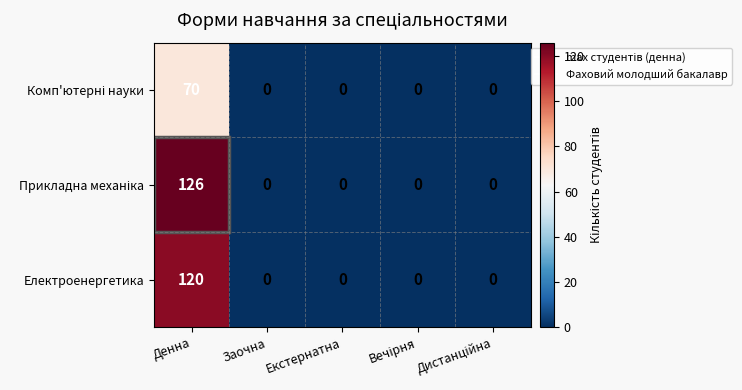

Which category has the highest value across all series?

Денна